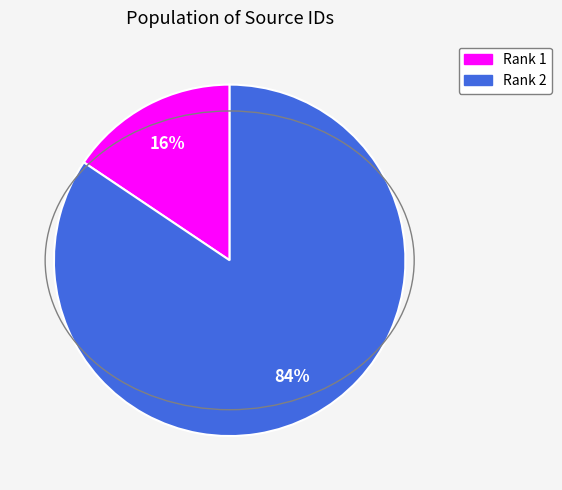

Combined, do Rank 2 and Rank 1 account for over 50%?

Yes